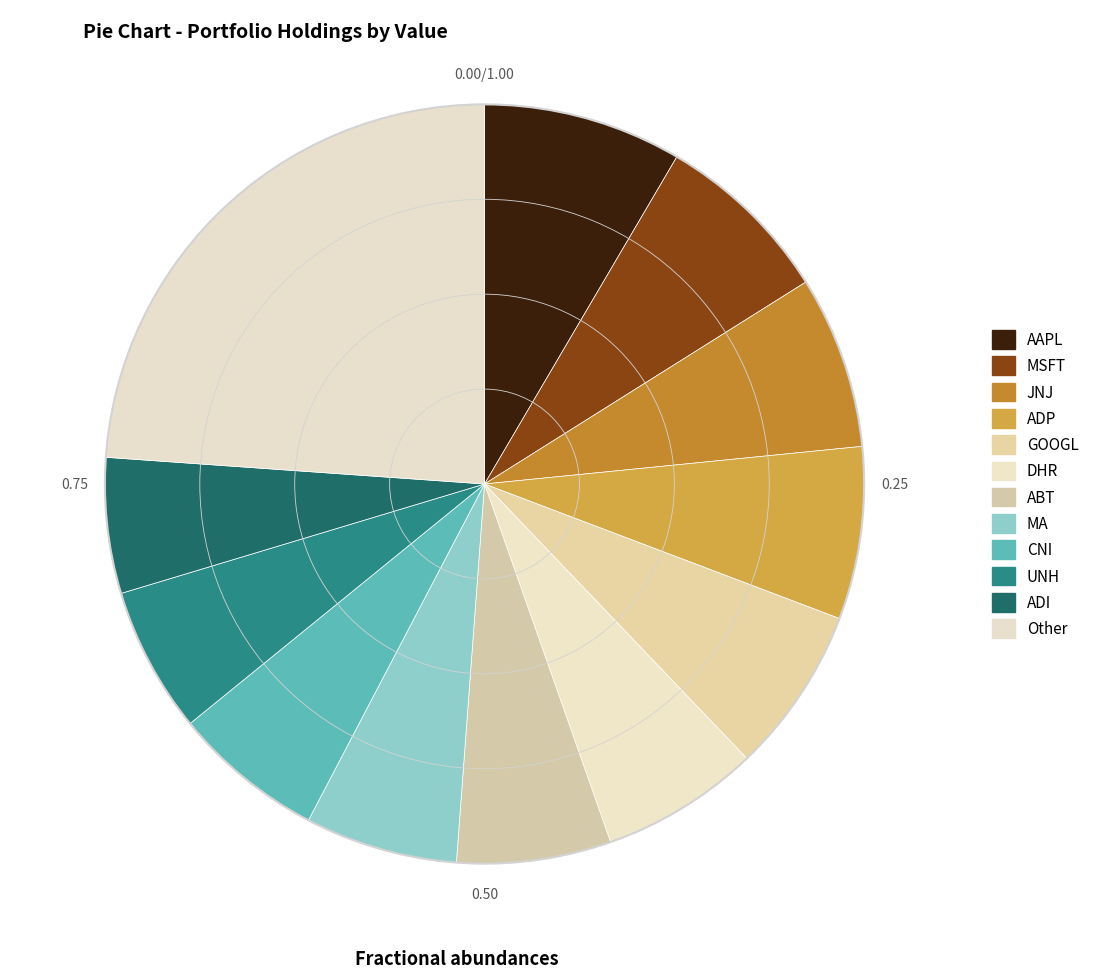

Is it true that GOOGL is 19% of the pie?

False